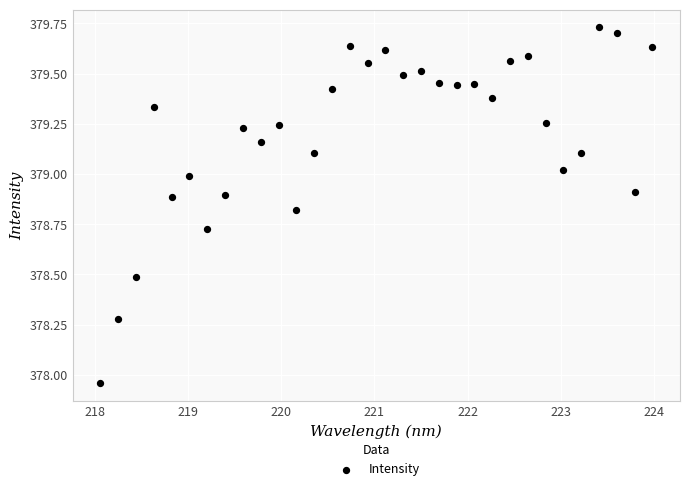

What is the range of X values (max minus min)?

5.9